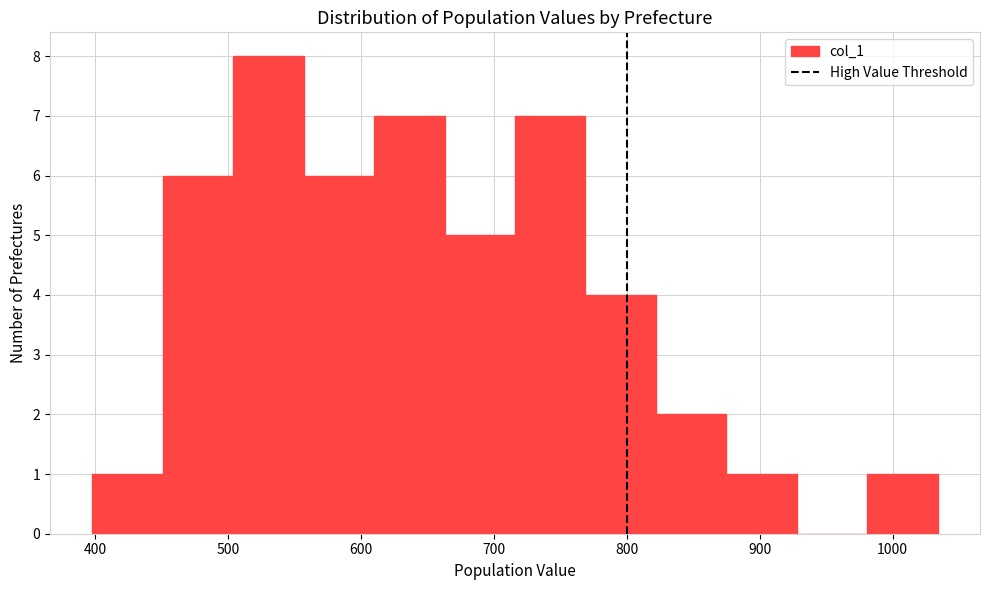

Reading left to right, list every bar in this chart as the range it spans on the x-axis followed by its height. Neither the bar edges nor the heights are printed on the chart, so give them approximately, as read against the axes.

398 to 451: 1
451 to 504: 6
504 to 557: 8
557 to 610: 6
610 to 663: 7
663 to 716: 5
716 to 769: 7
769 to 822: 4
822 to 875: 2
875 to 928: 1
928 to 981: 0
981 to 1034: 1